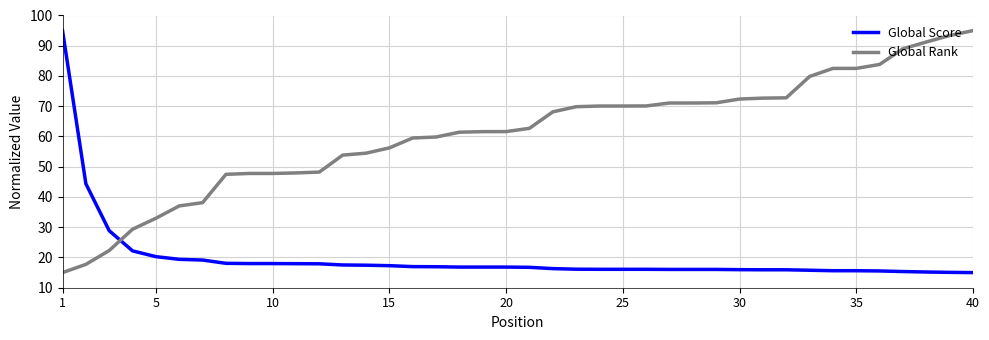

Which series ends up on top after the final intersection of Global Score and Global Rank?

Global Rank